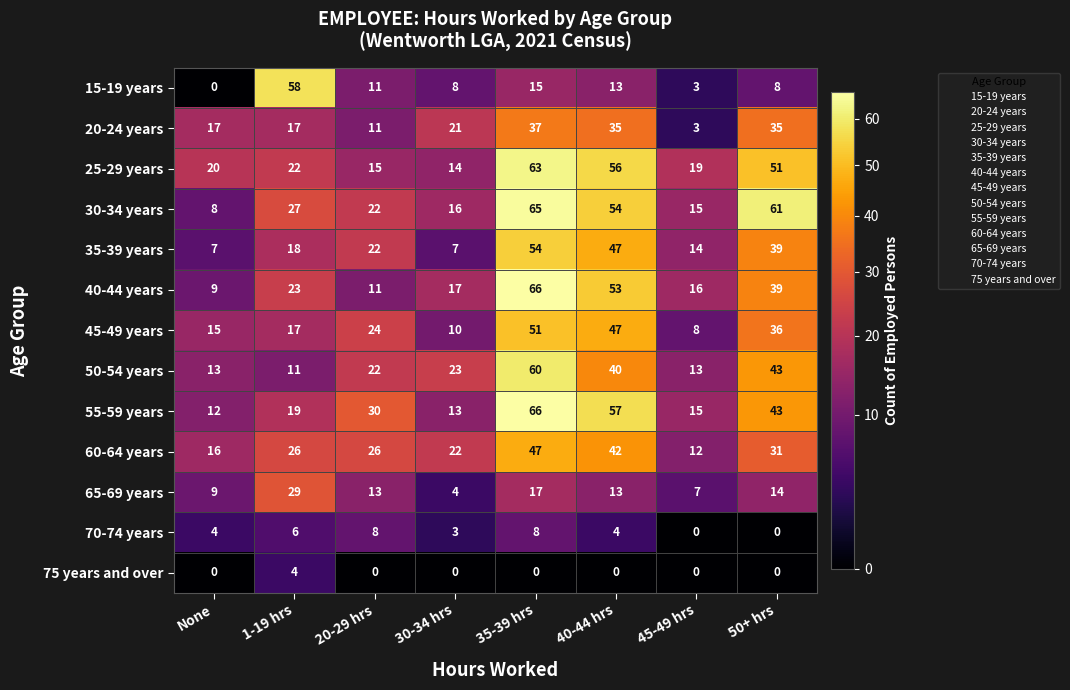

Which series changed the most between 45-49 hrs and 50+ hrs?

30-34 years